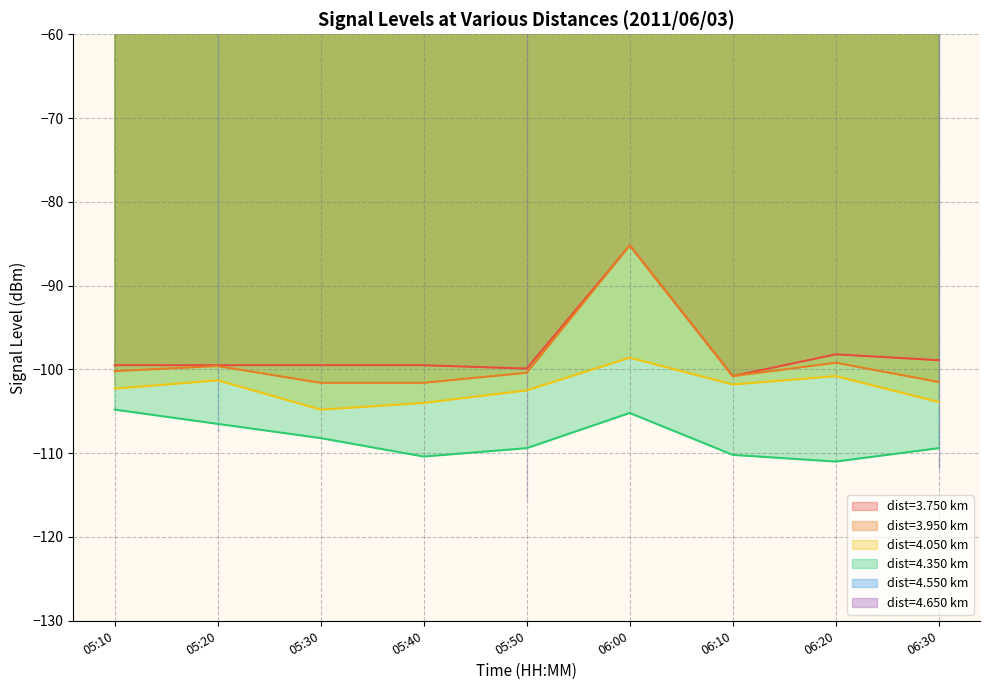

At which category does the chart reach its minimum across all series?

2011/06/03 06:10